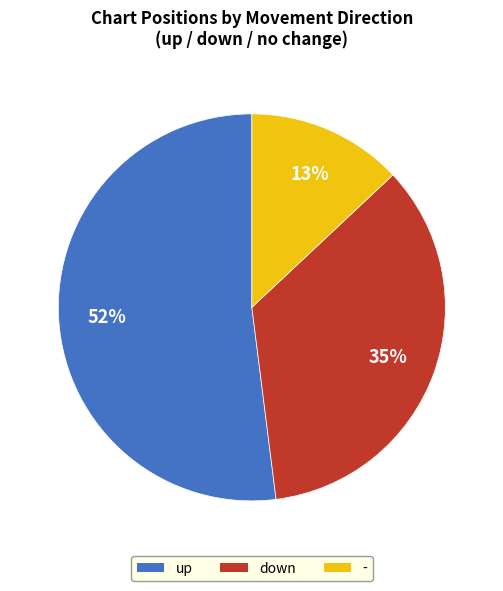

To the nearest percent, what portion does - represent?

13%